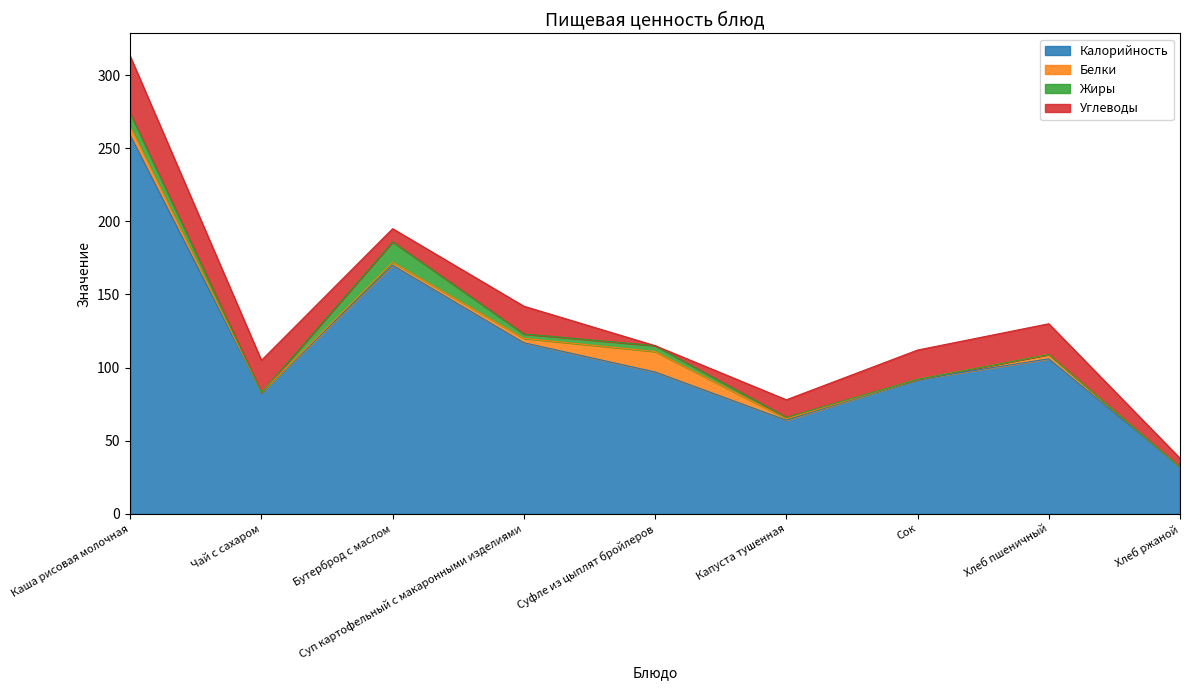

What is the total value across all series at Суп картофельный с макаронными изделиями?

142